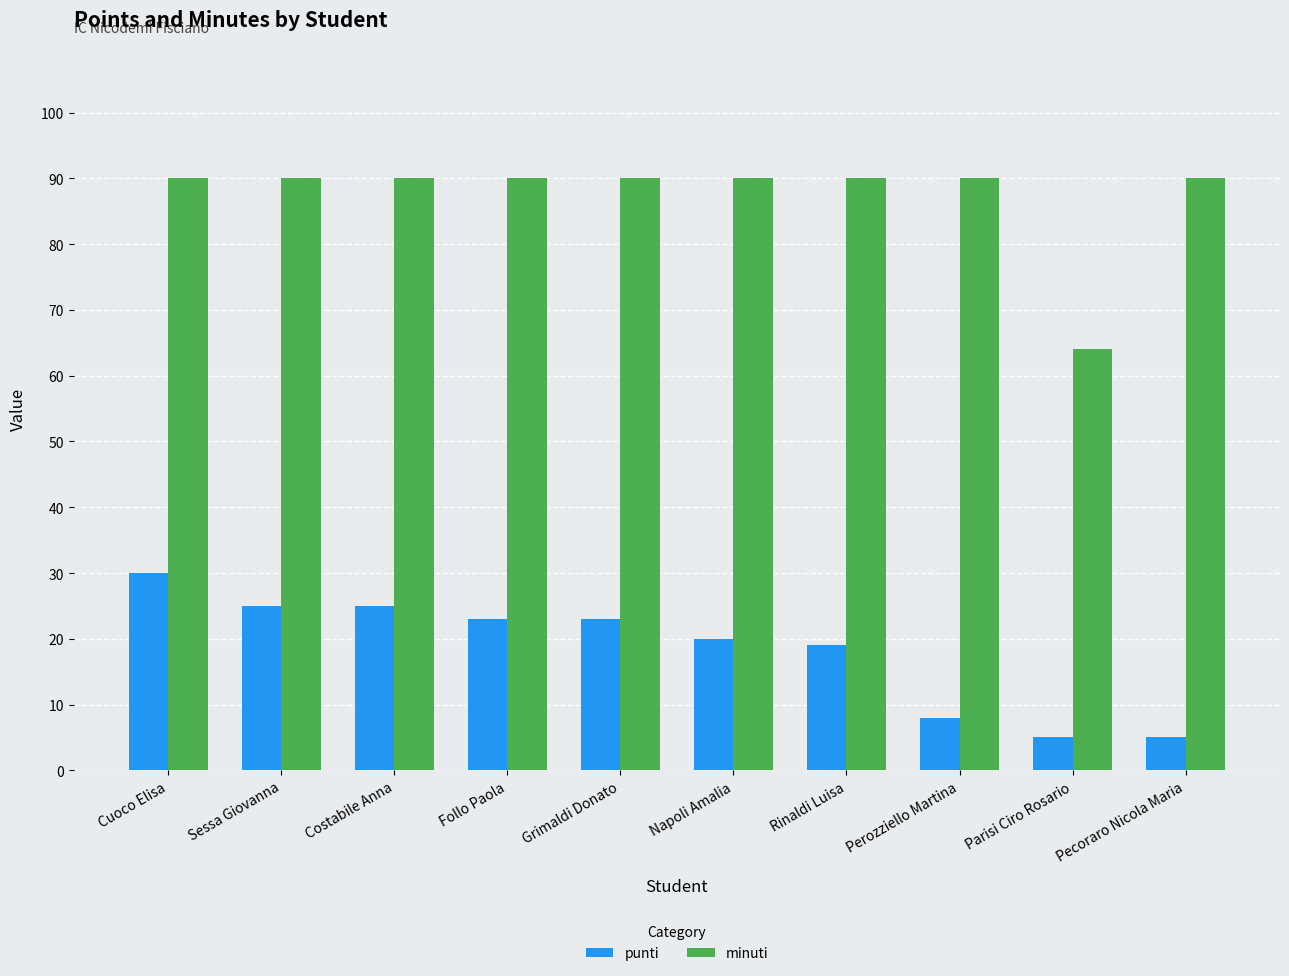

Is it true that punti equals 19 at Rinaldi Luisa?

True